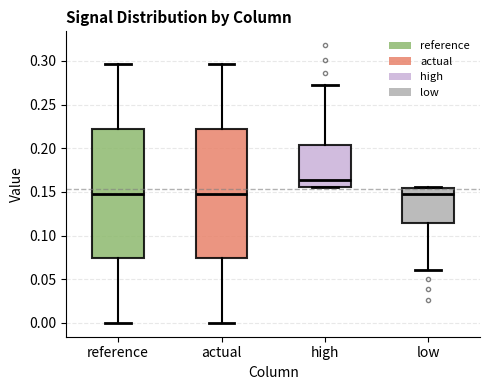

Where does the upper whisker of the box for reference end on the y-axis? The values are not printed on the chart, so give them approximately, as read against the axis.

0.295